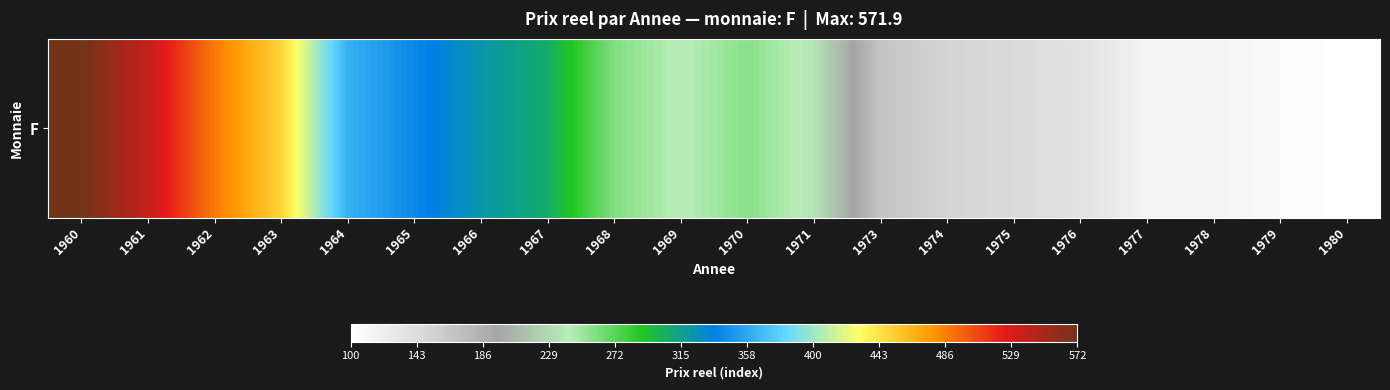

What is the maximum value shown in the chart?

571.9